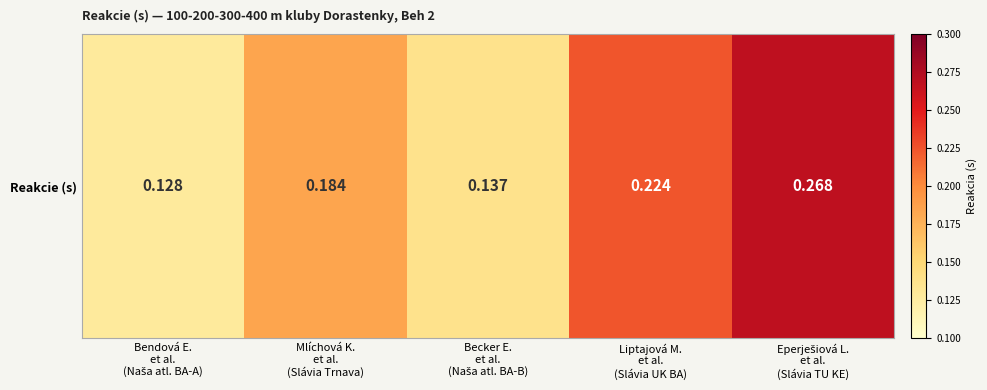

Which label corresponds to the smallest value in the chart?

Bendová E.
et al.
(Naša atl. BA-A)